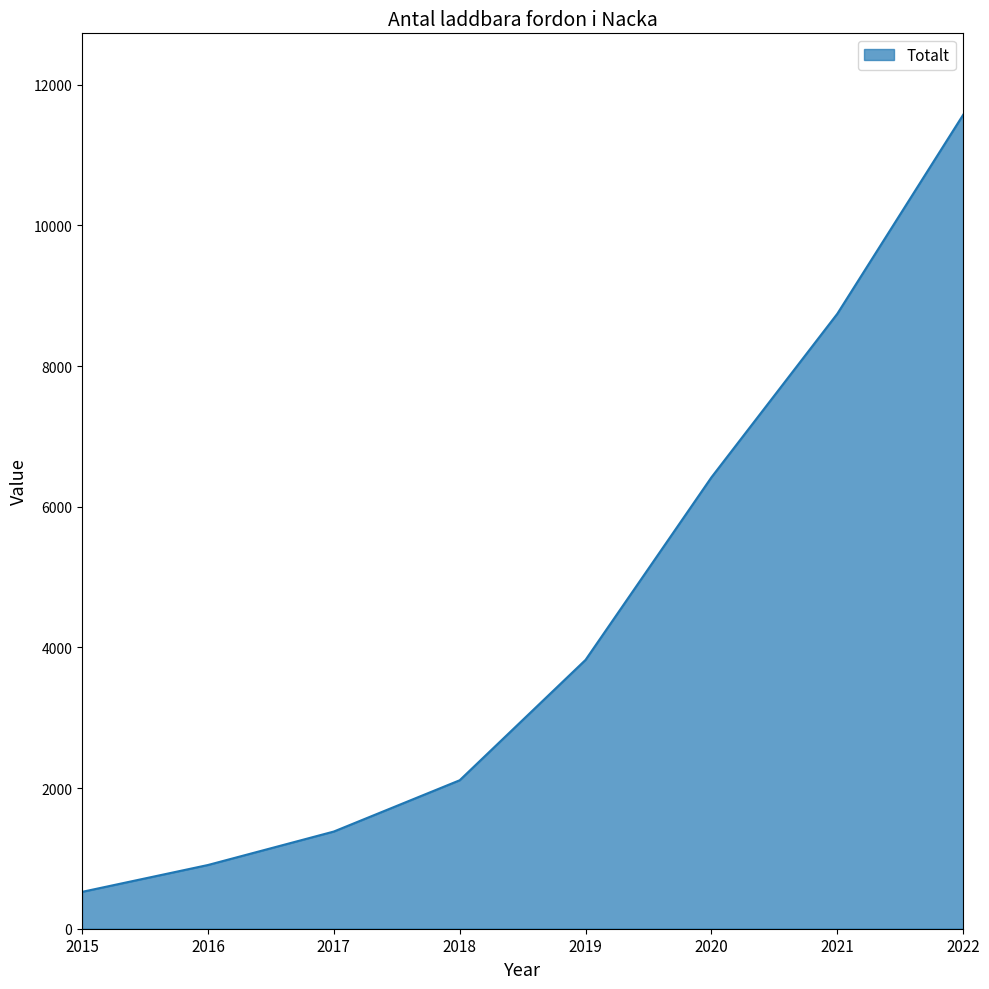

Between 2018 and 2015, which is larger?

2018